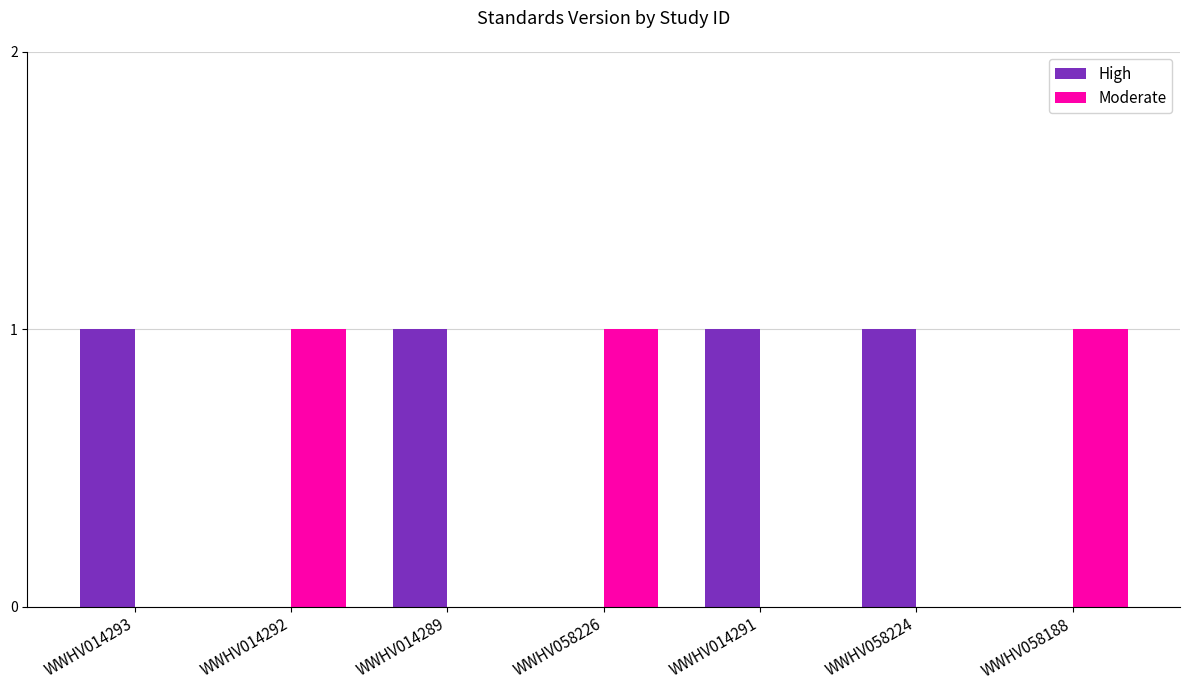

Which series has the largest total across all categories?

High